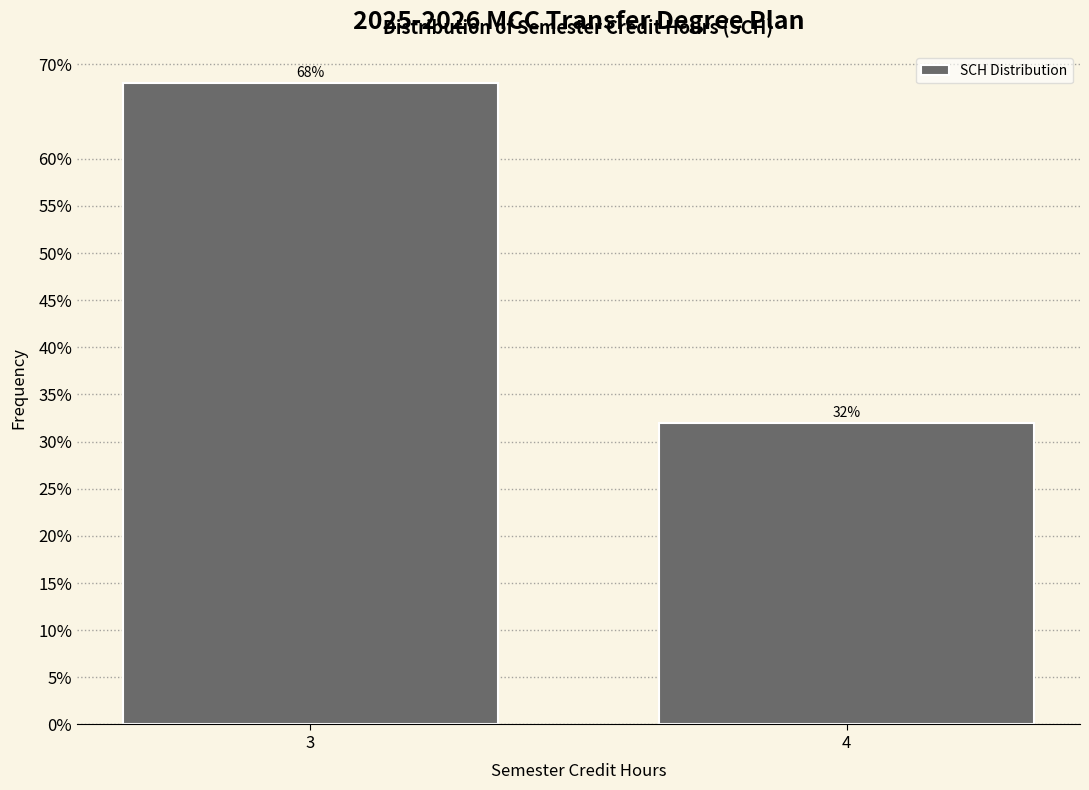

Reading right to left, transcribe all the data shown in this chart.

4=32	3=68